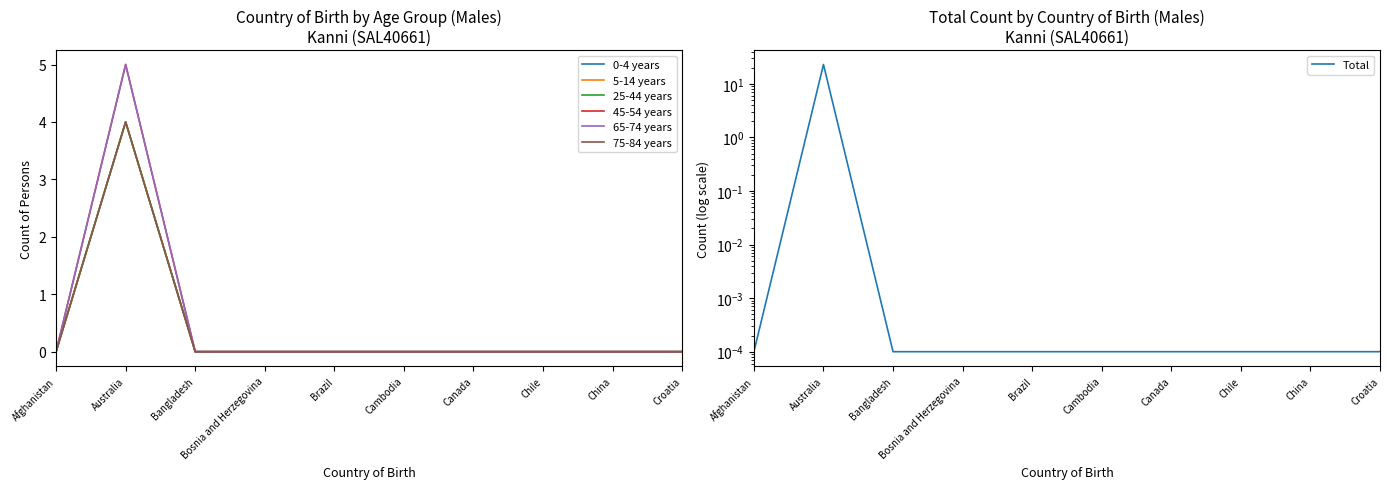

How many interior local peaks does the 25-44 years series have?

1